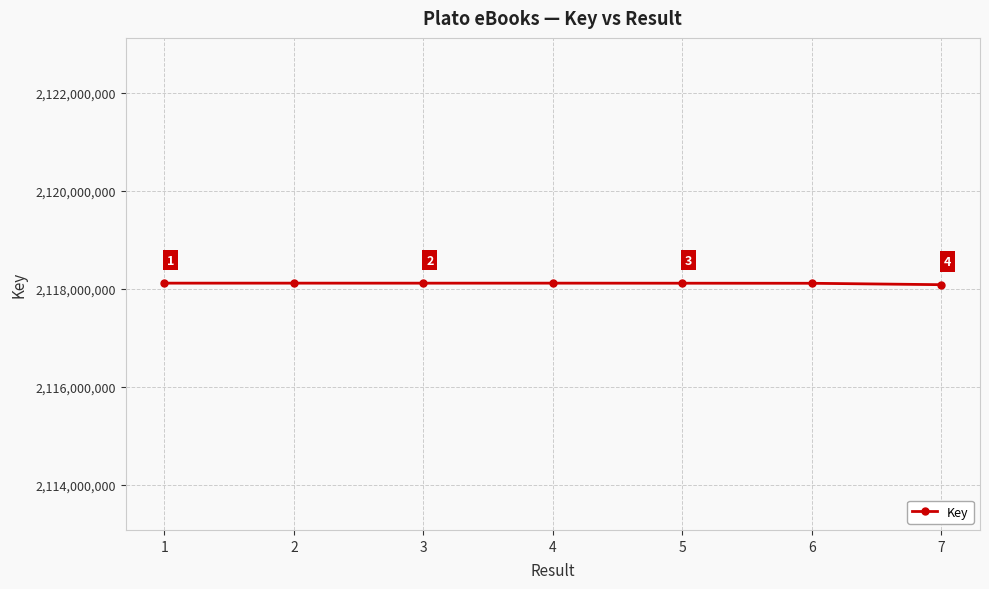

Reading left to right, extract all data points from this chart.

2118117426	2118117523	2118117042	2118117467	2118116181	2118114853	2118086042